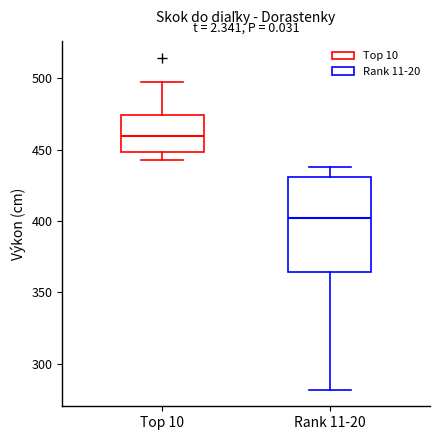

Reading left to right, transcribe this box plot: for each box, give where its median line is, the range the box spans, and where its two whiskers end, as read against the y-axis. The values are not printed on the chart, so give them approximately, as read against the axis.

Top 10: median 460, box 450 to 475, whiskers 445 to 495
Rank 11-20: median 400, box 365 to 430, whiskers 280 to 440